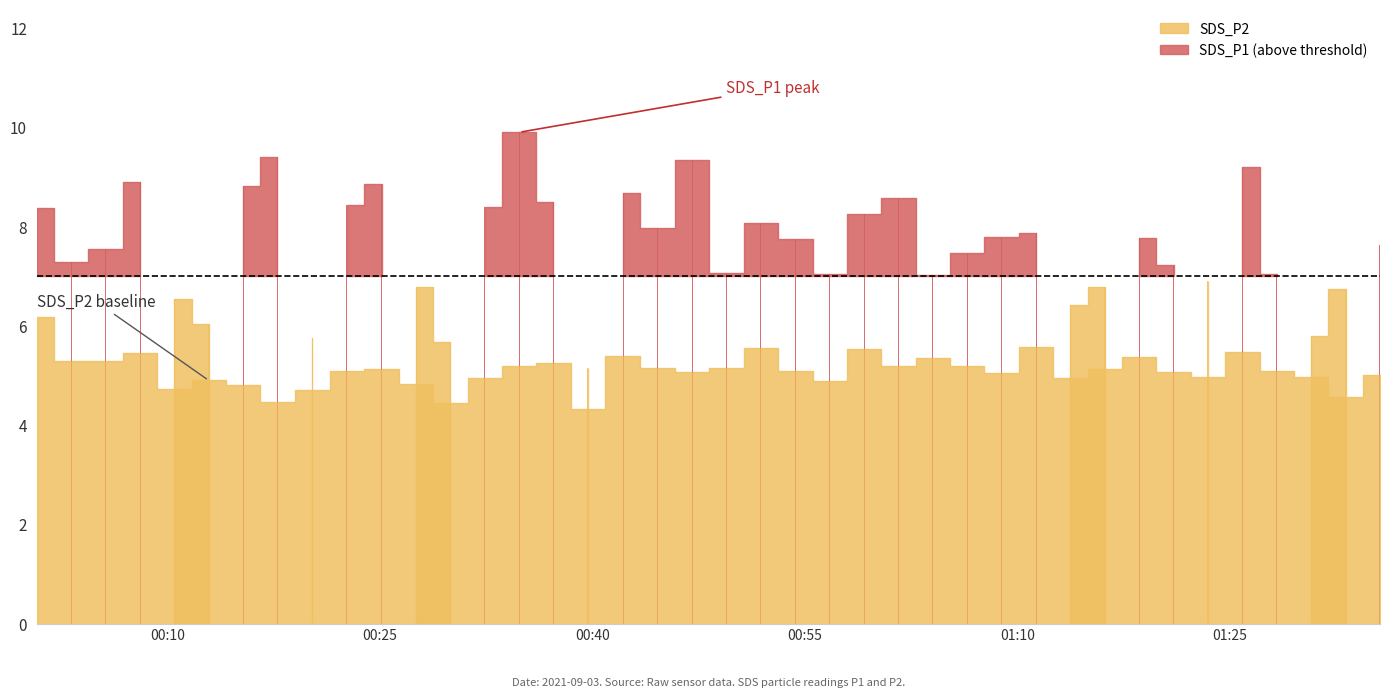

The value of SDS_P1 at 2021/09/03 00:32:24 is 4.8. True or false?

False